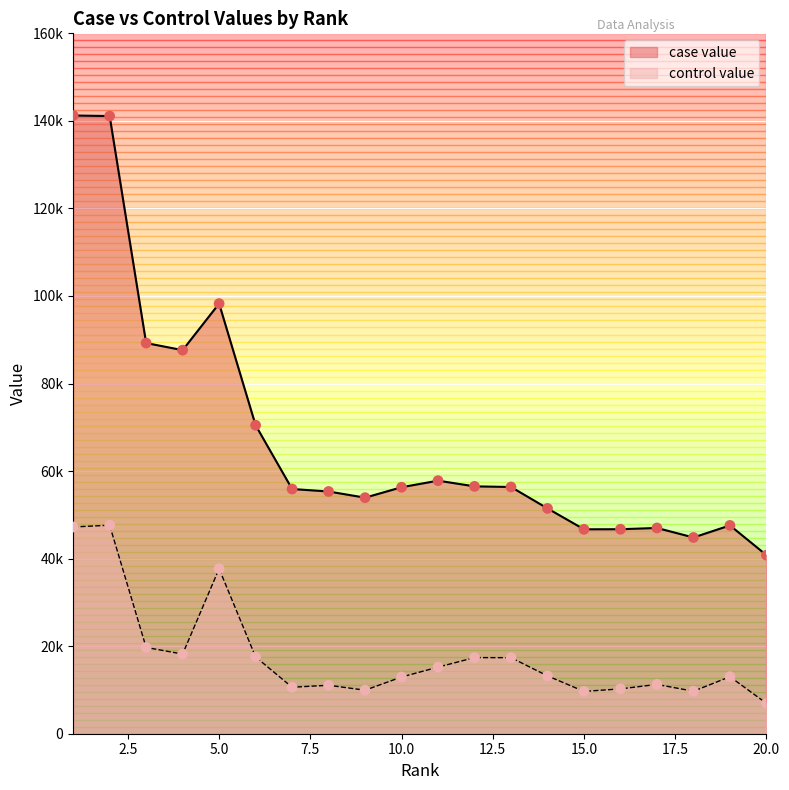

Which series has the largest total across all categories?

case value